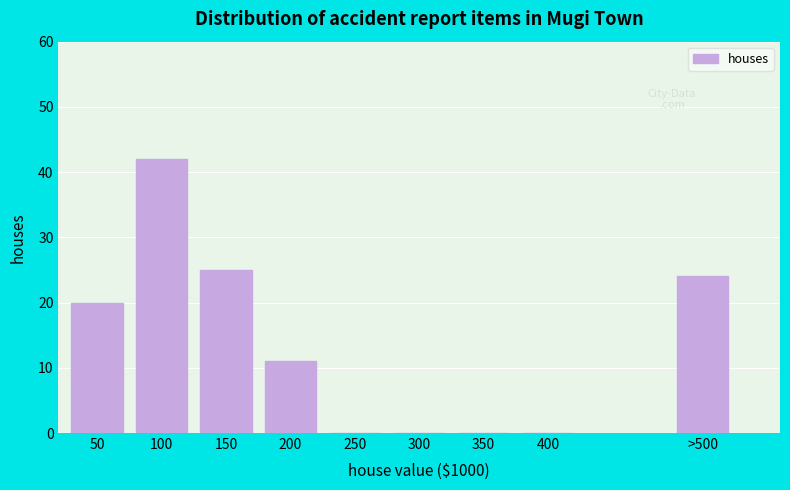

Reading left to right, list all the values displayed in this chart.

50=20	100=42	150=25	200=11	250=0	300=0	350=0	400=0	>500=24